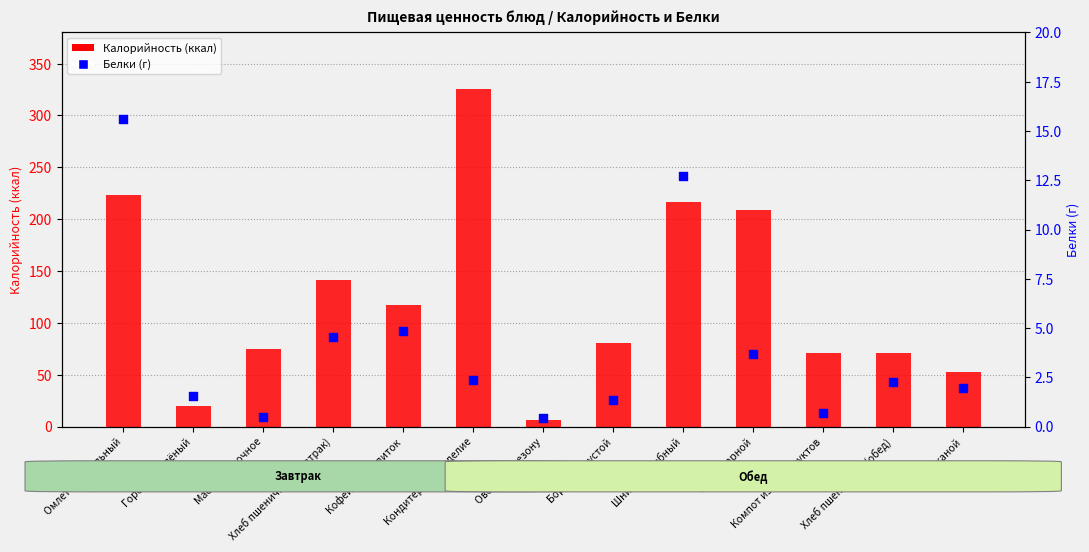

Which series has the largest total across all categories?

Калорийность (ккал)